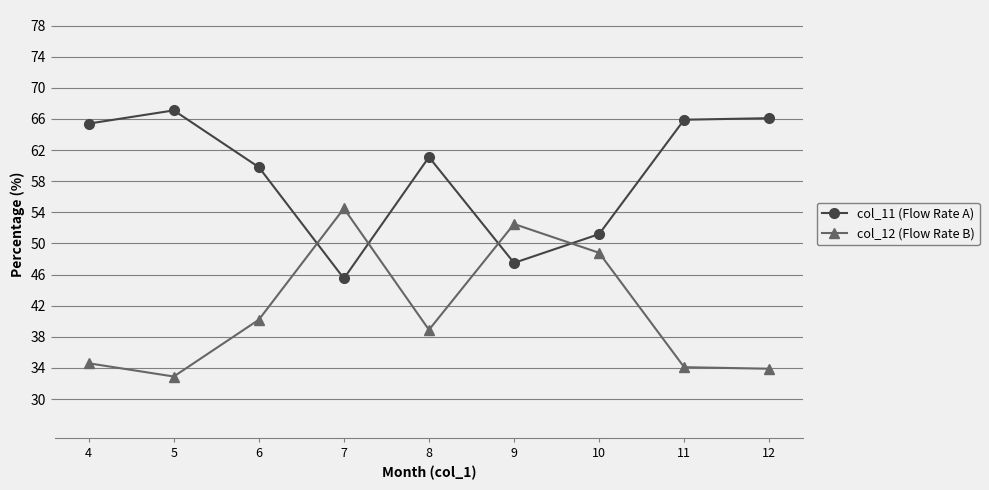

Which series has the largest total across all categories?

col_11 (Flow Rate A)